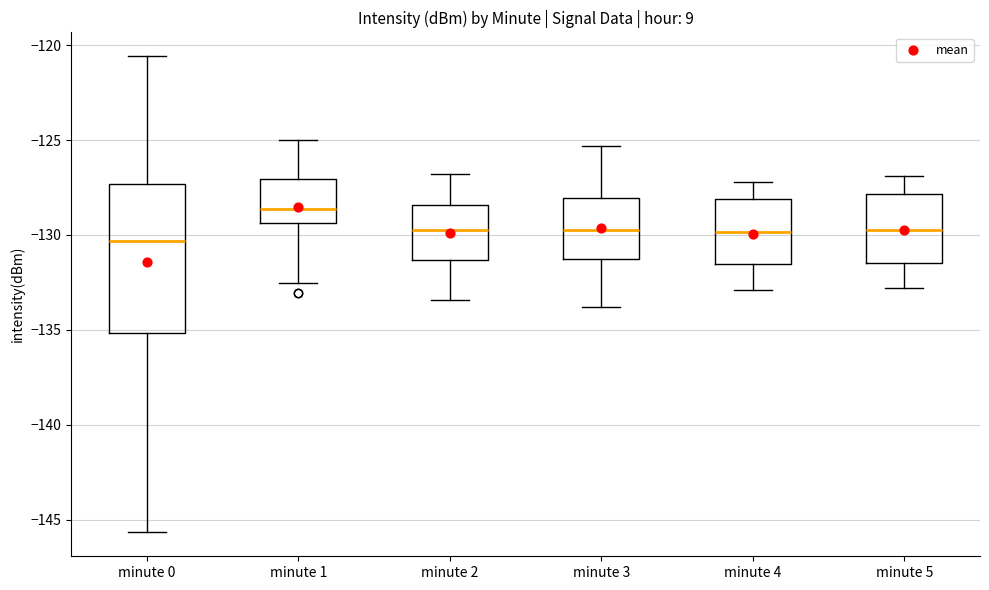

Reading left to right, read every box against the y-axis: the position of its median line, the range the box covers, and the ends of its whiskers. The values are not printed on the chart, so give them approximately, as read against the axis.

minute 0: median -130.5, box -135.0 to -127.5, whiskers -145.5 to -120.5
minute 1: median -128.5, box -129.5 to -127.0, whiskers -132.5 to -125.0
minute 2: median -129.5, box -131.5 to -128.5, whiskers -133.5 to -127.0
minute 3: median -129.5, box -131.5 to -128.0, whiskers -134.0 to -125.5
minute 4: median -130.0, box -131.5 to -128.0, whiskers -133.0 to -127.0
minute 5: median -129.5, box -131.5 to -128.0, whiskers -133.0 to -127.0